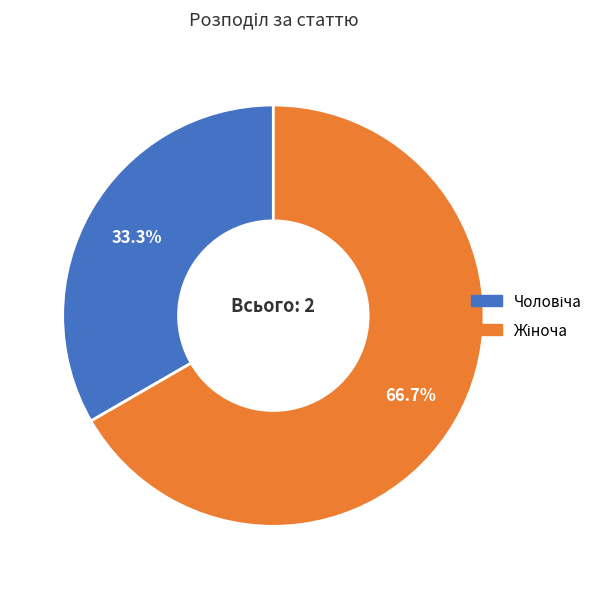

Is there any slice that represents more than half of the pie?

Yes